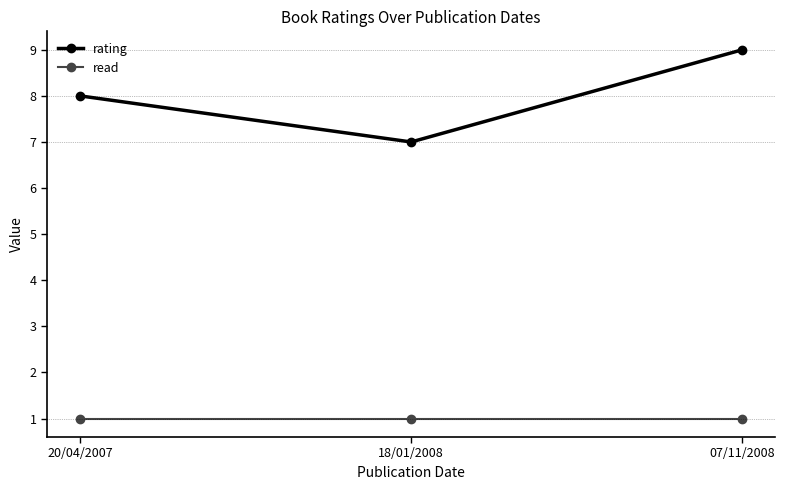

Is this an area chart (filled region under the line)?

No